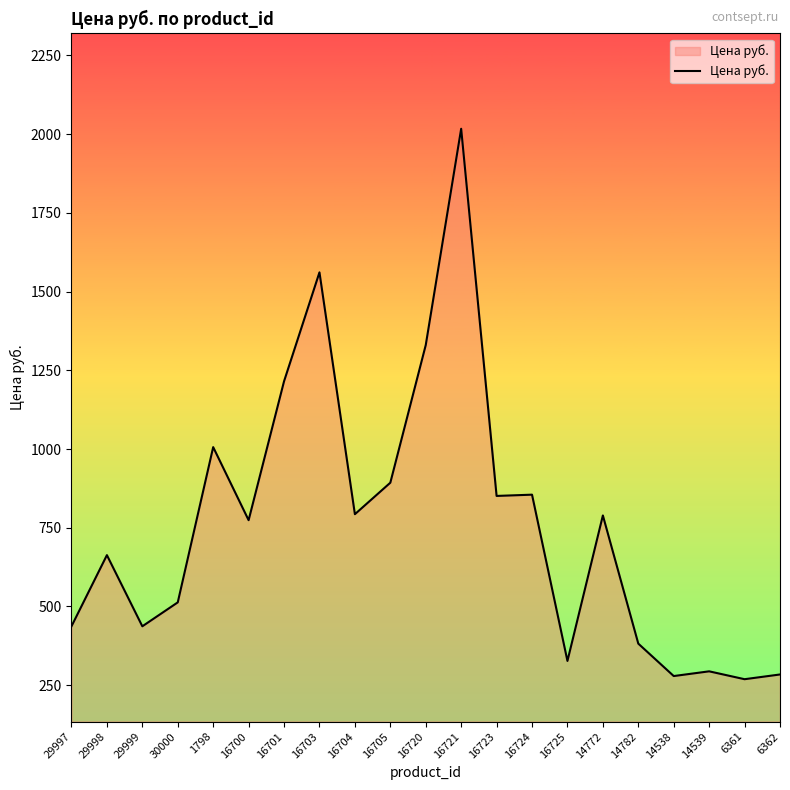

What position from the left is 14782?

17